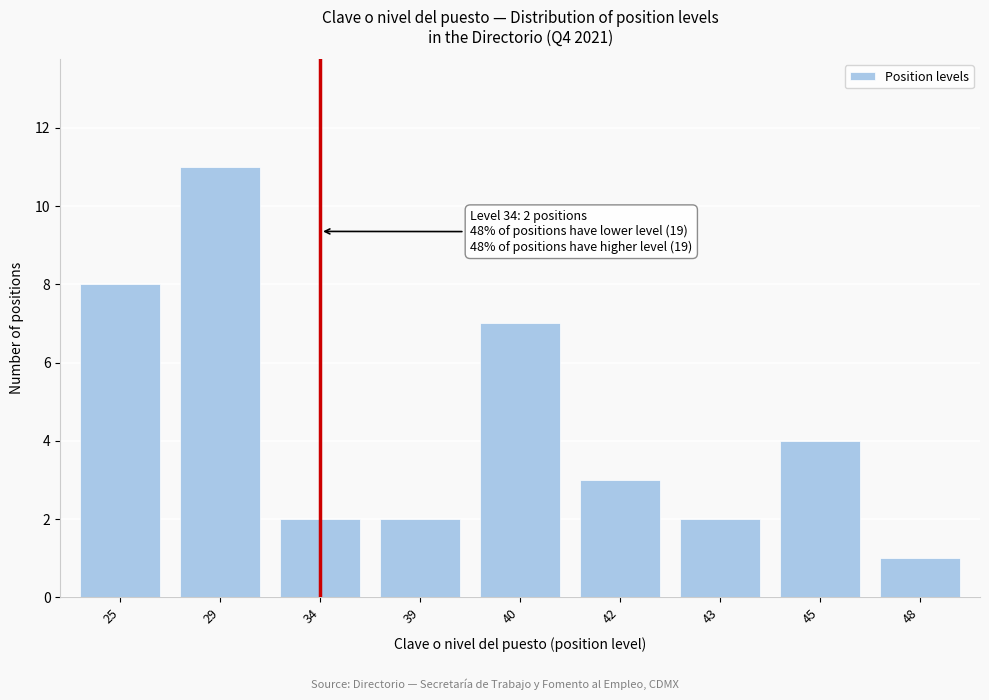

Reading left to right, what are all the values shown in this chart?

8	11	2	2	7	3	2	4	1